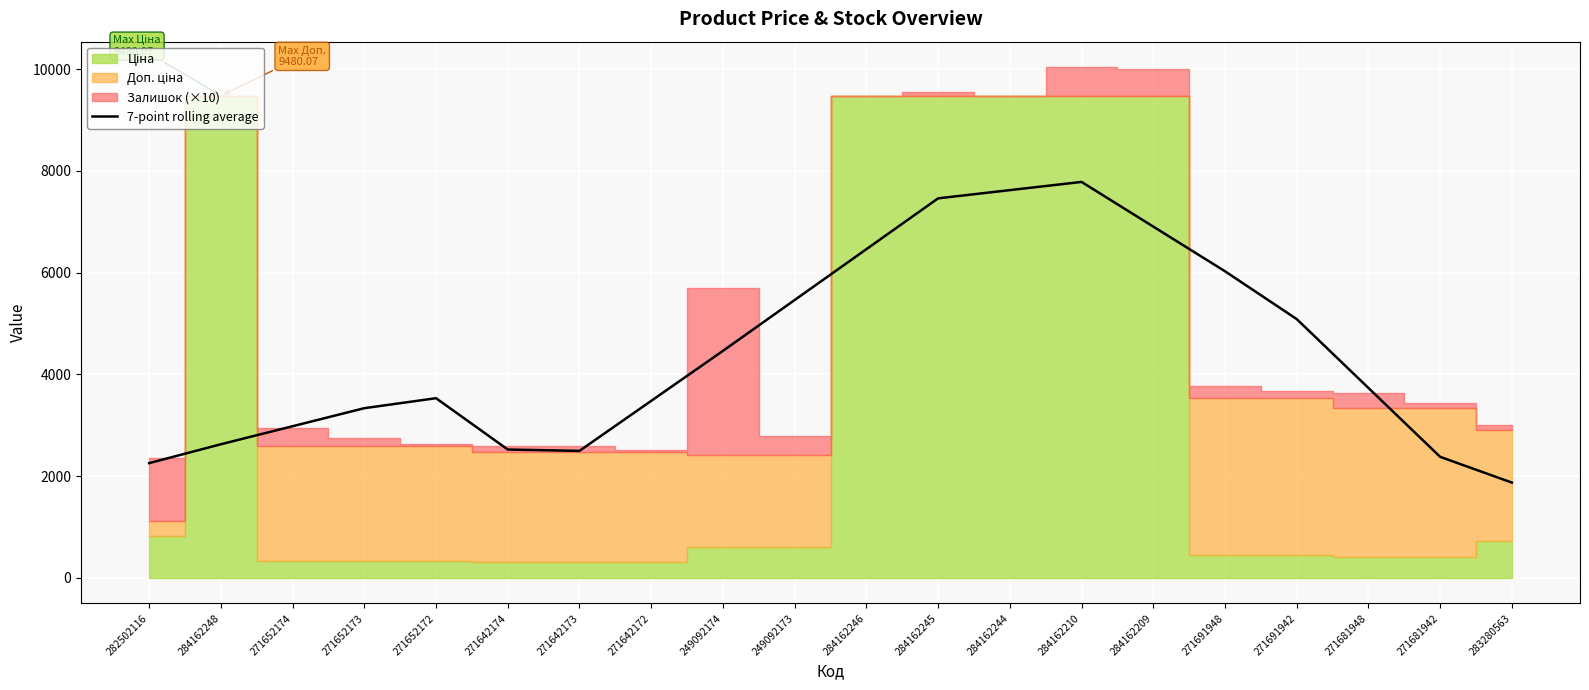

What is the value of the 19th point from the left?

2379.0